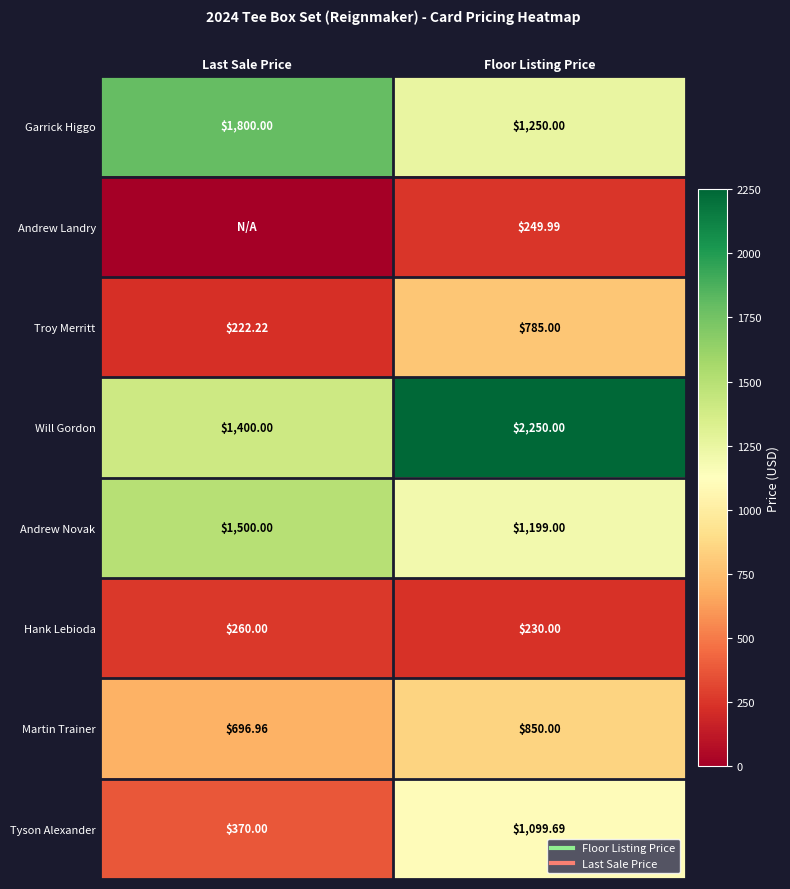

Is the value of Andrew Landry at Floor Listing Price greater than the value of Andrew Novak at Last Sale Price?

No